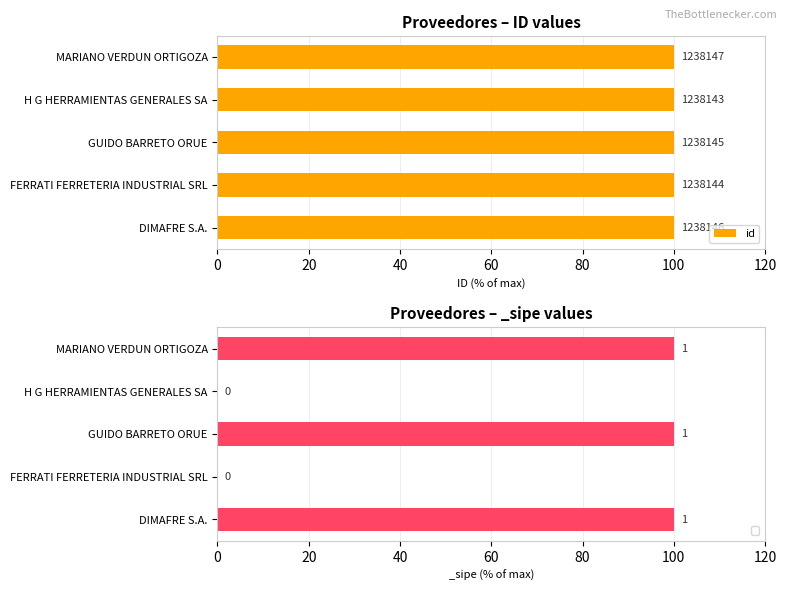

What is the greatest value displayed?

100.0